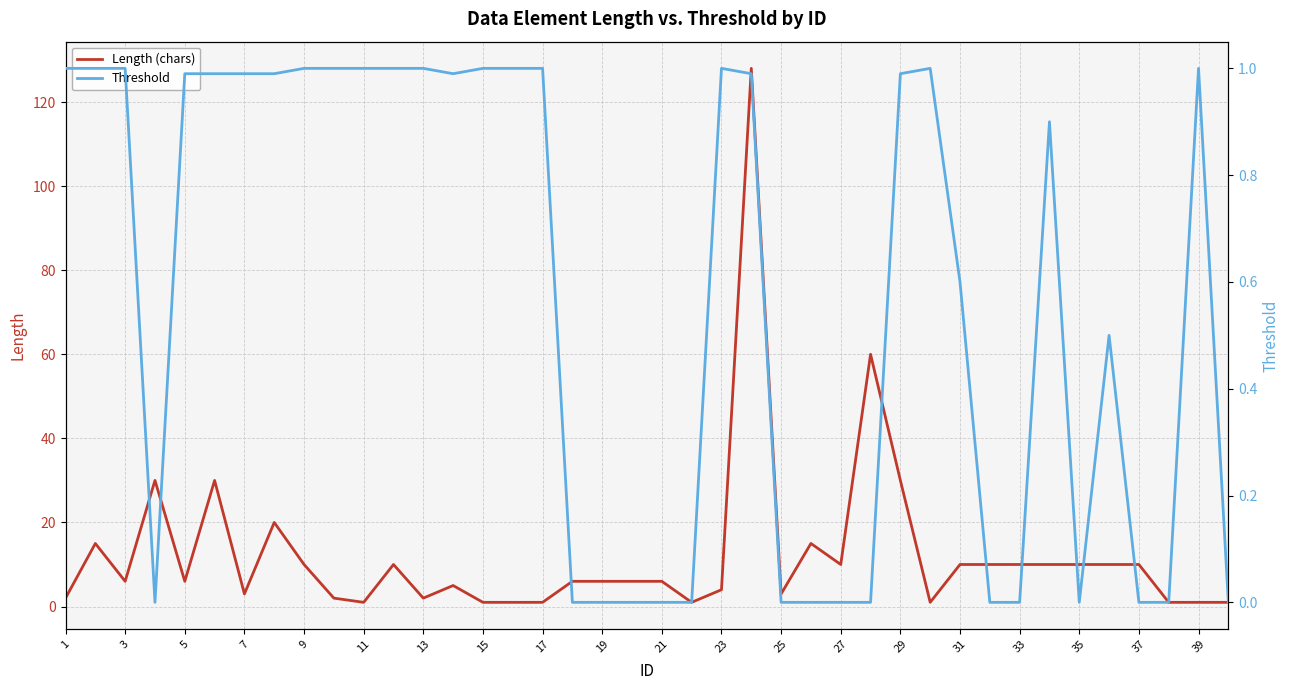

What is the maximum value for Length (chars)?

128